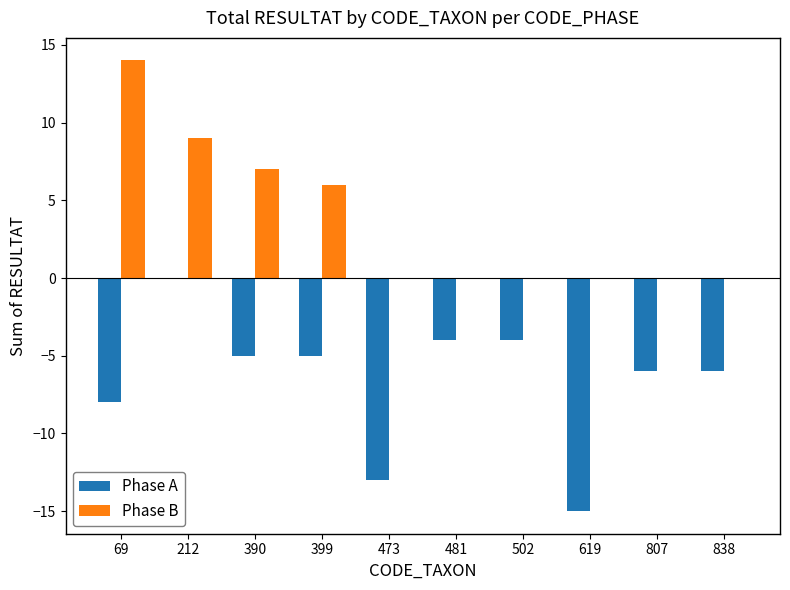

The value of Phase A at 619 is -15. True or false?

True